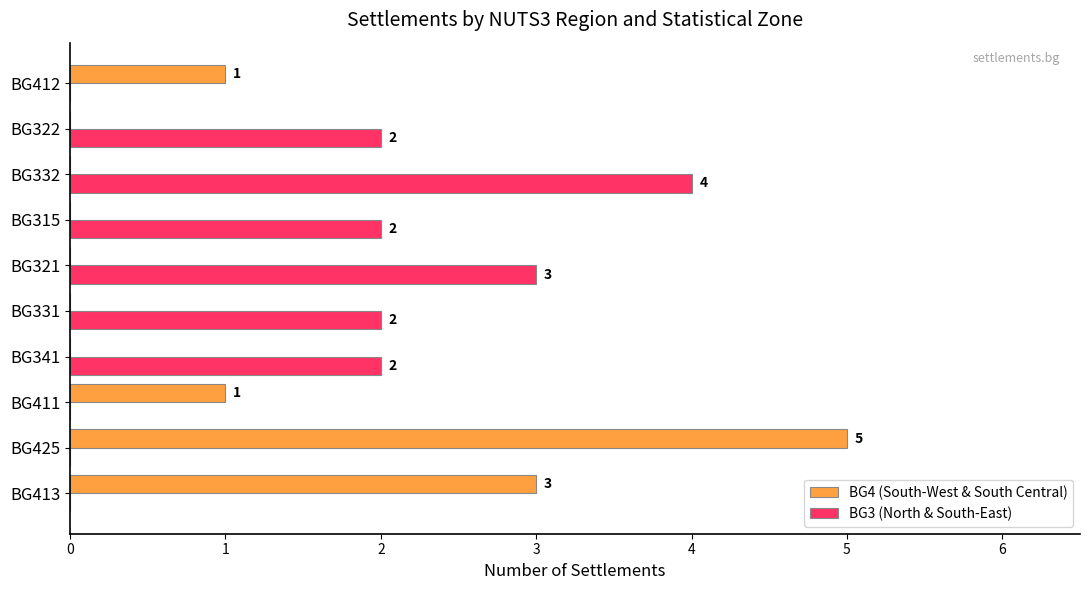

Which series has the largest total across all categories?

BG3 (North & South-East)